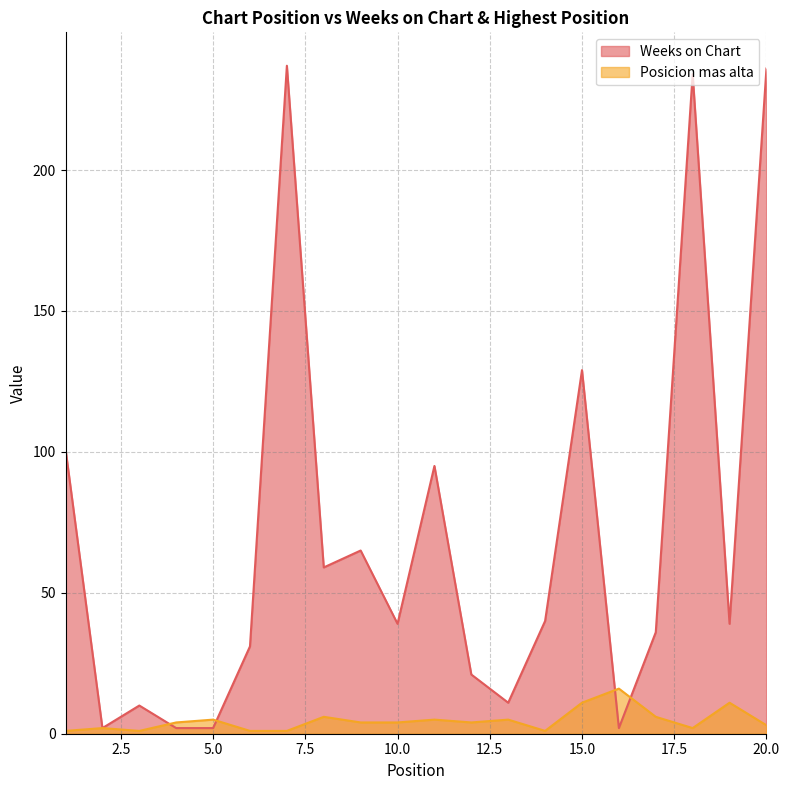

Reading left to right, what are all the values shown in this chart?

Weeks on Chart: 101	2	10	2	2	31	237	59	65	39	95	21	11	40	129	2	36	234	39	236
Posicion mas alta: 1	2	1	4	5	1	1	6	4	4	5	4	5	1	11	16	6	2	11	3